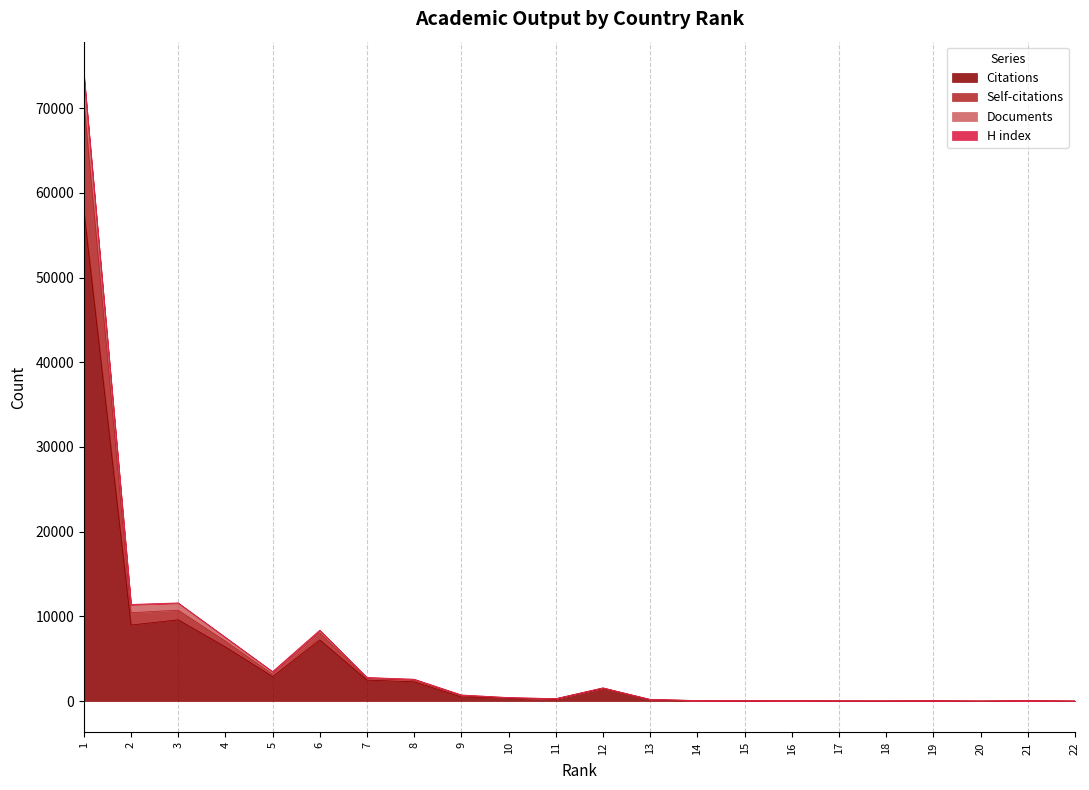

What is the highest value of the Citations series?

57951